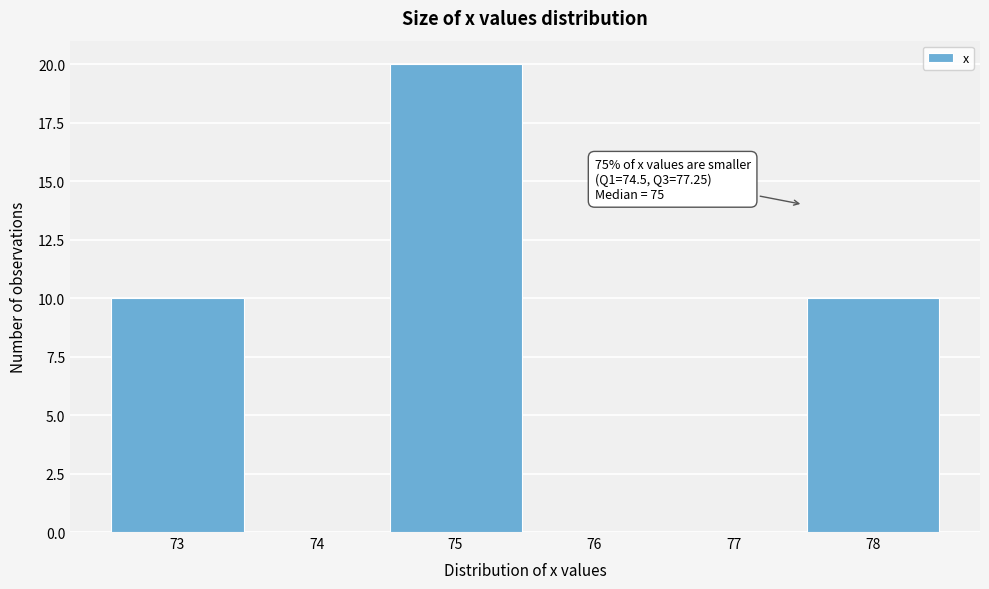

Over which range of the x-axis is the bar tallest?

74.5 to 75.5